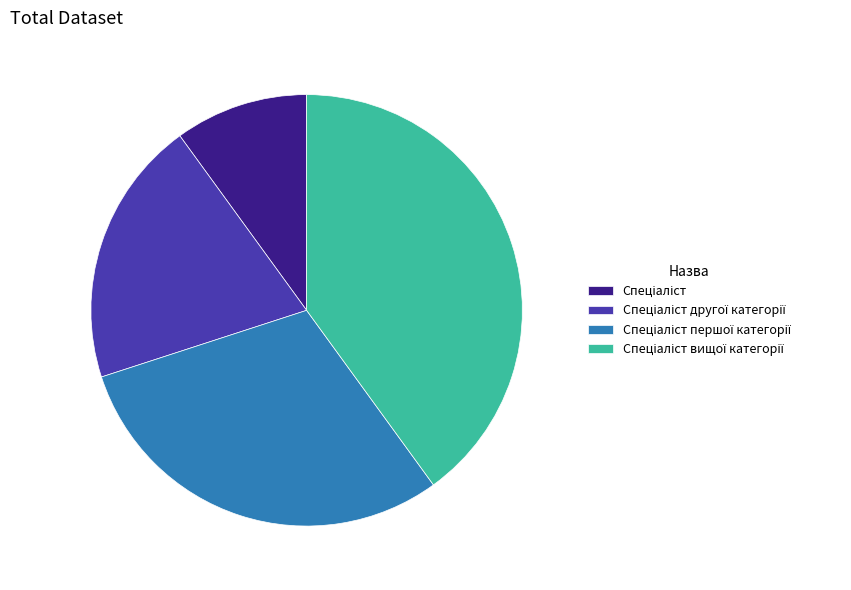

Does any single category account for the majority?

No